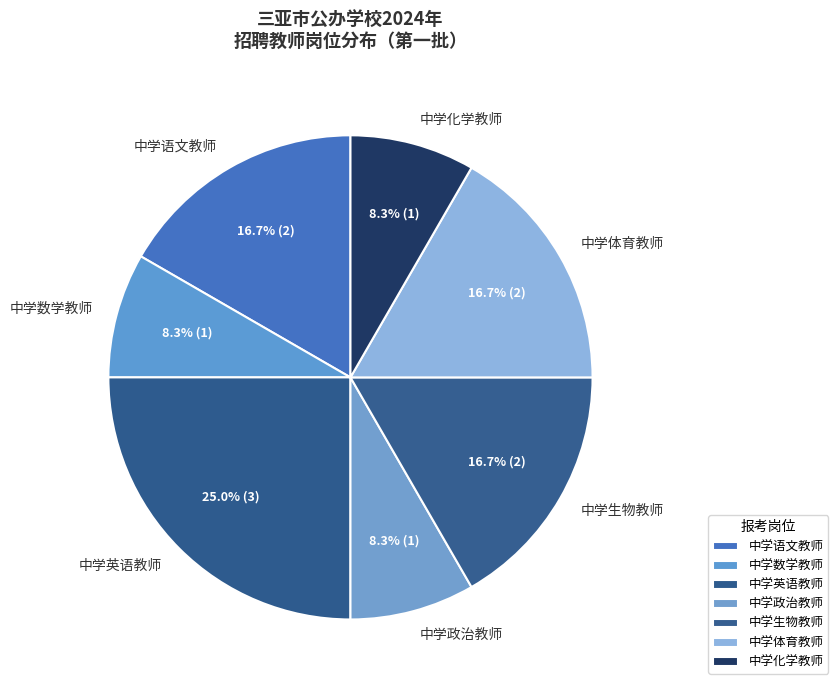

Is it true that 中学生物教师 is 29% of the pie?

False